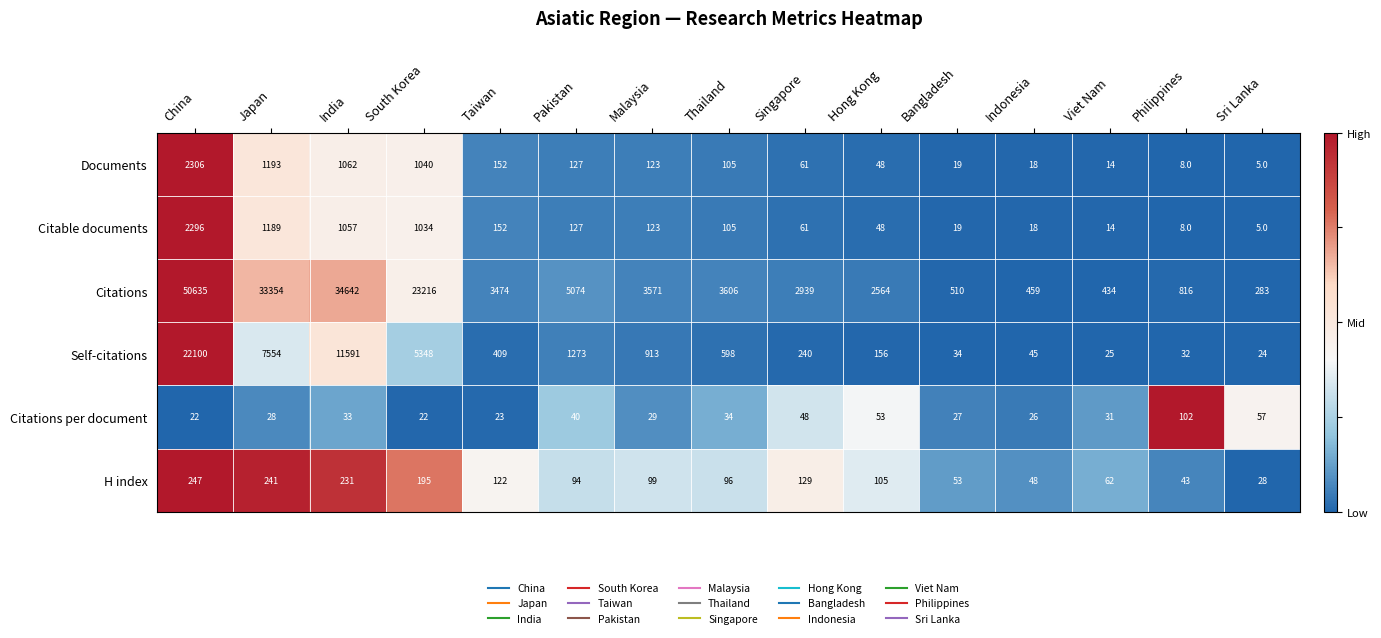

Is the value of Self-citations at Japan greater than the value of Citations per document at Bangladesh?

Yes